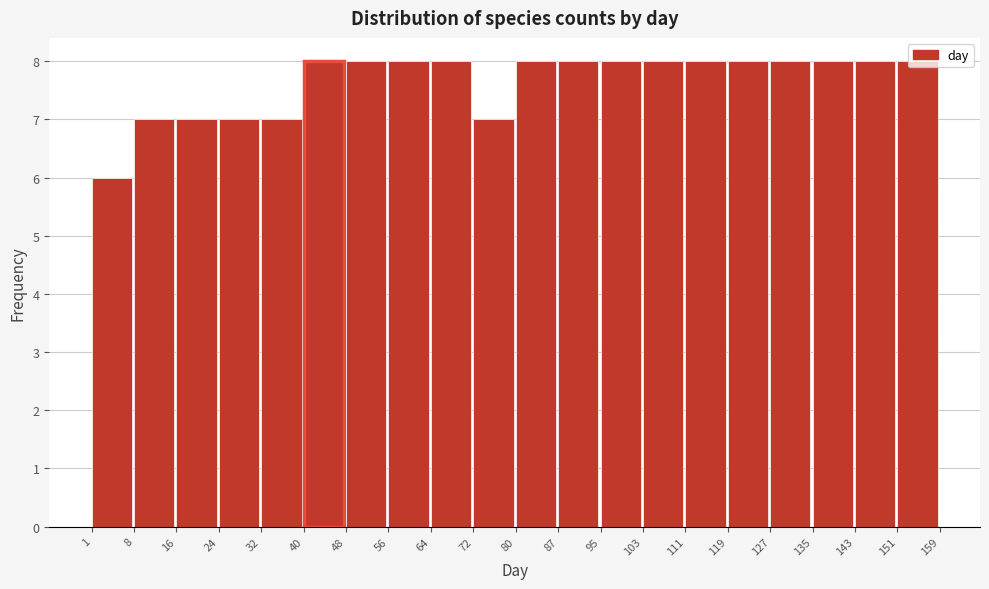

What is the height of the bar covering 40 to 48 on the x-axis? The values are not printed on the chart, so give them approximately, as read against the axis.

8